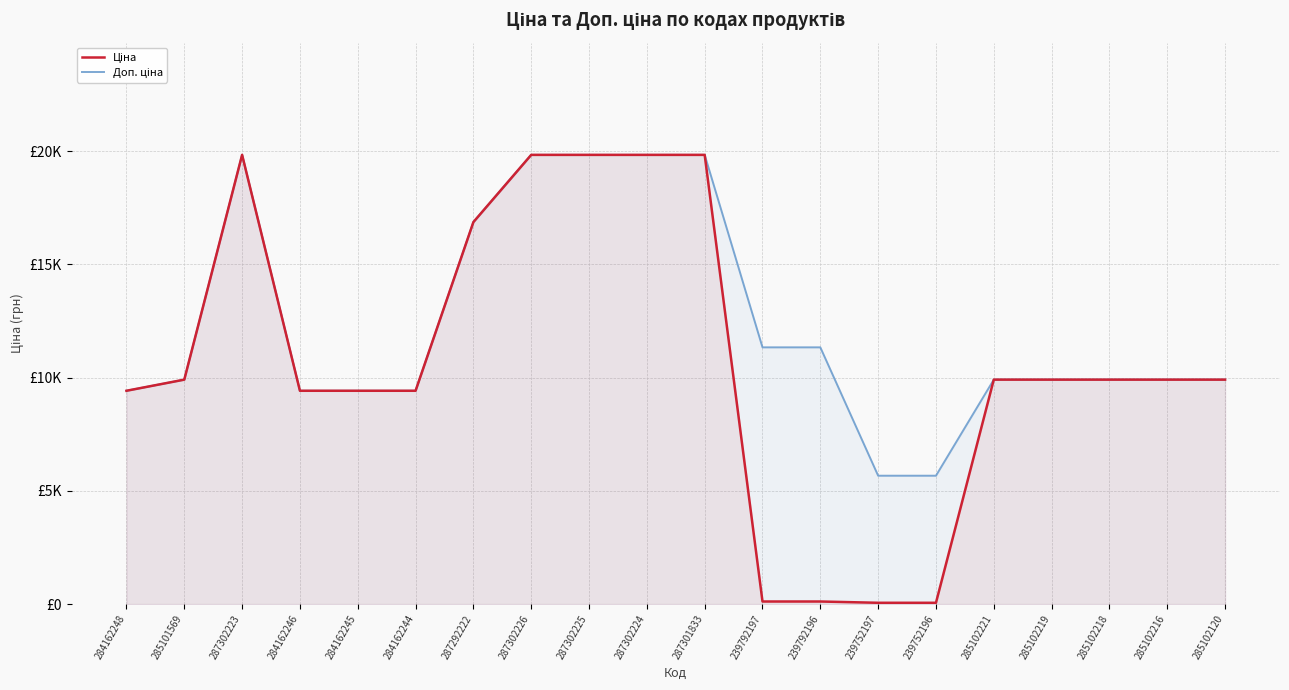

What is the value of the Доп. ціна point at the 14th from the left?

5667.0